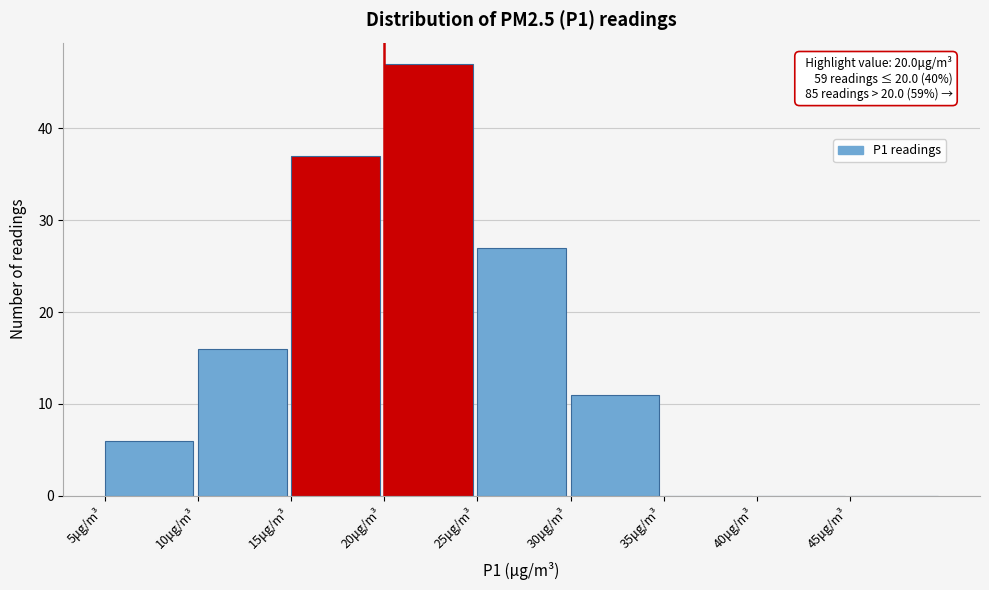

Over which range of the x-axis is the bar tallest?

20 to 25